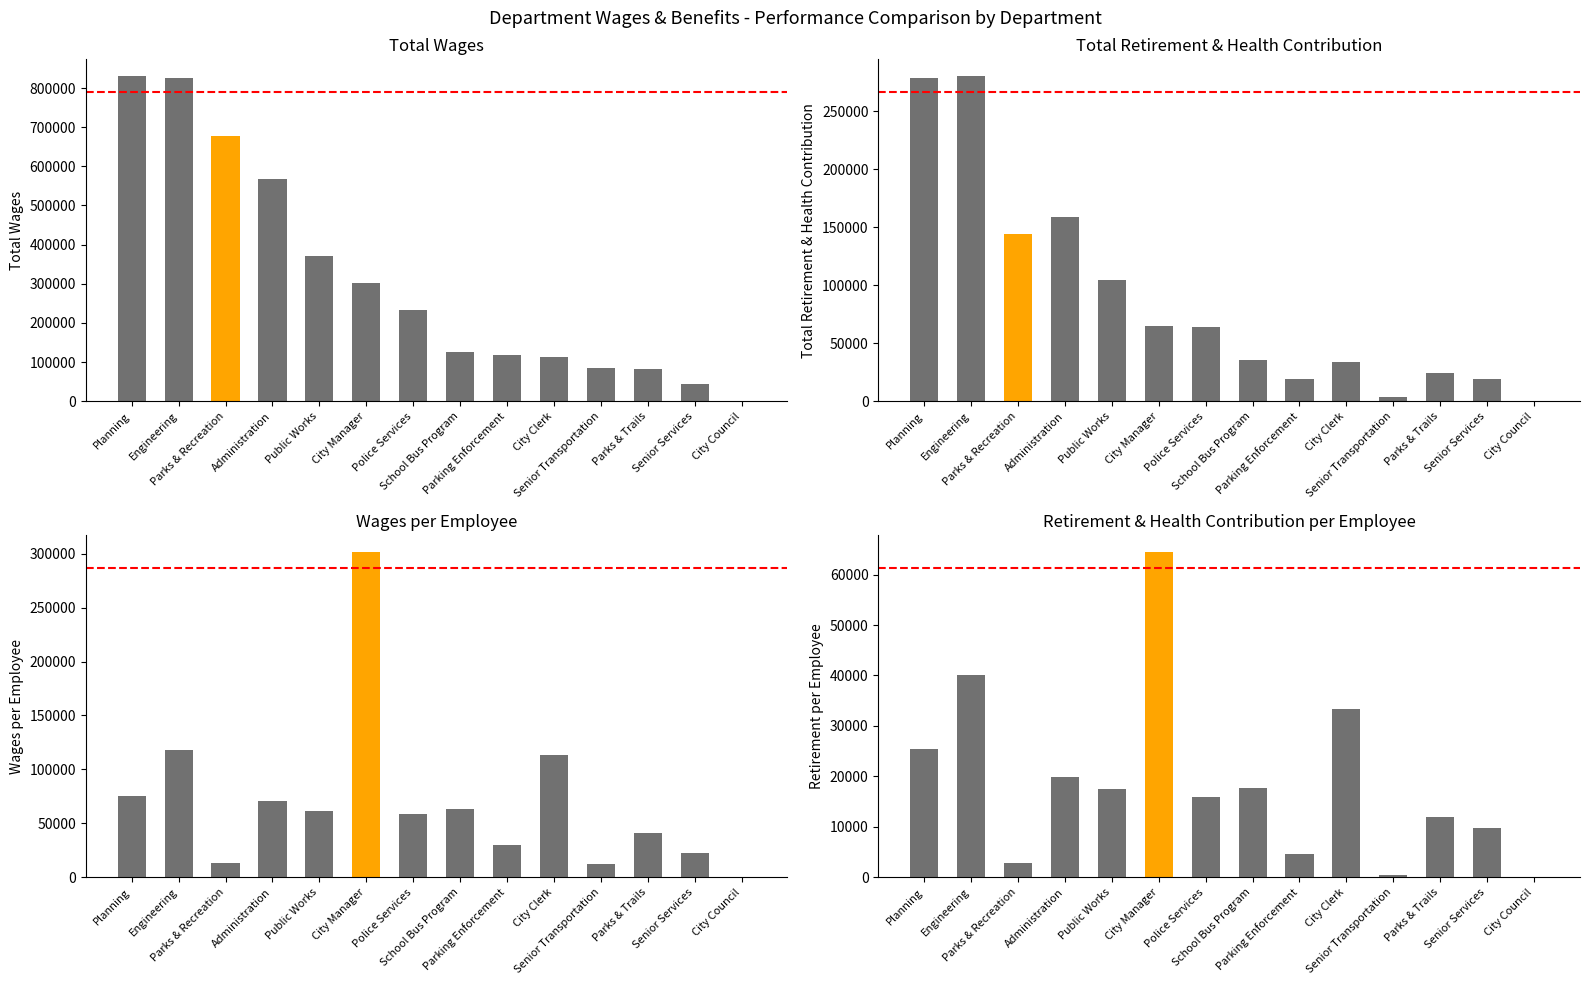

At which label is Retirement per Employee closest to 32287?

City Clerk